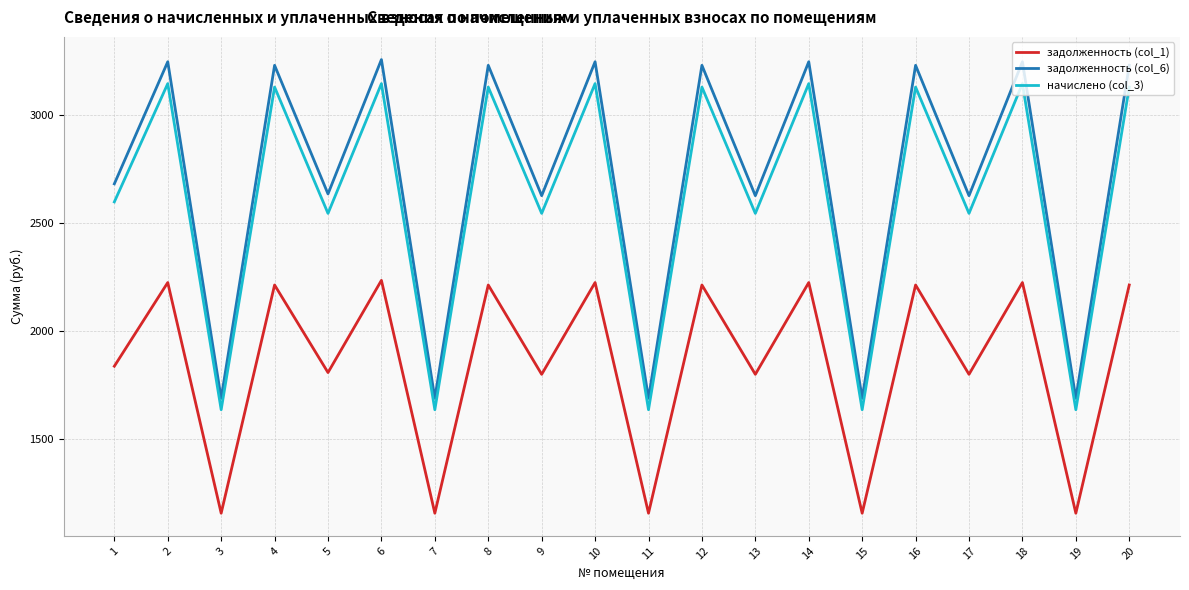

What is the lowest value of the начислено (col_3) series?

1636.7